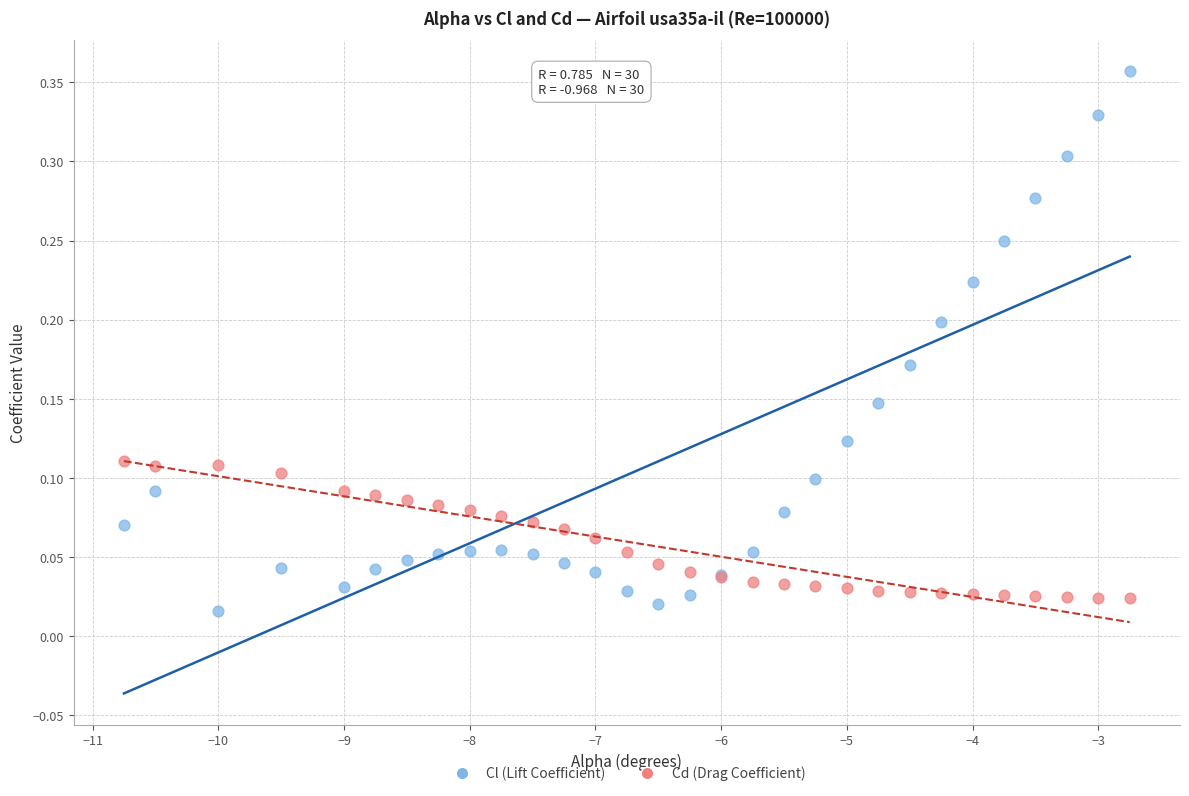

What are all the series names shown in the legend?

Cl (Lift Coefficient), Cd (Drag Coefficient)